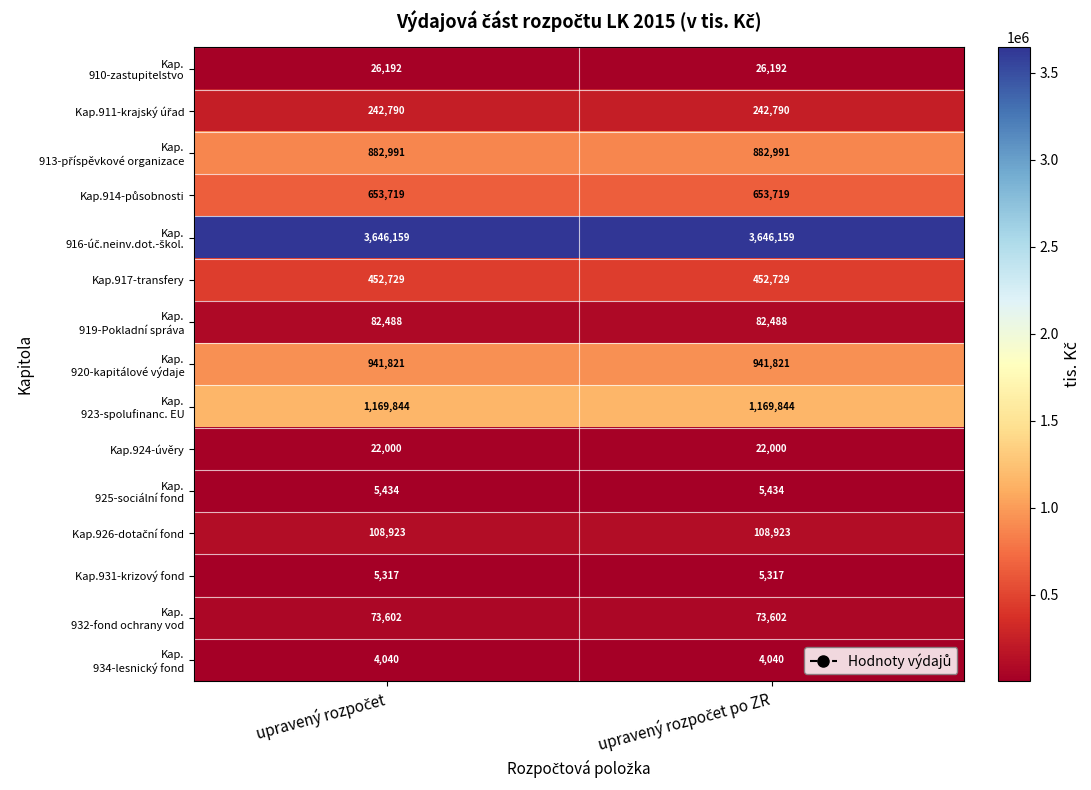

What is the greatest value displayed?

3646159